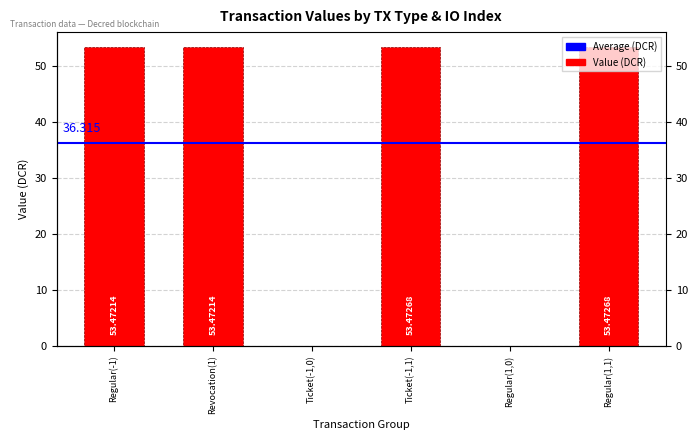

True or false: the data shows 53.5 at Regular(1,1).

True